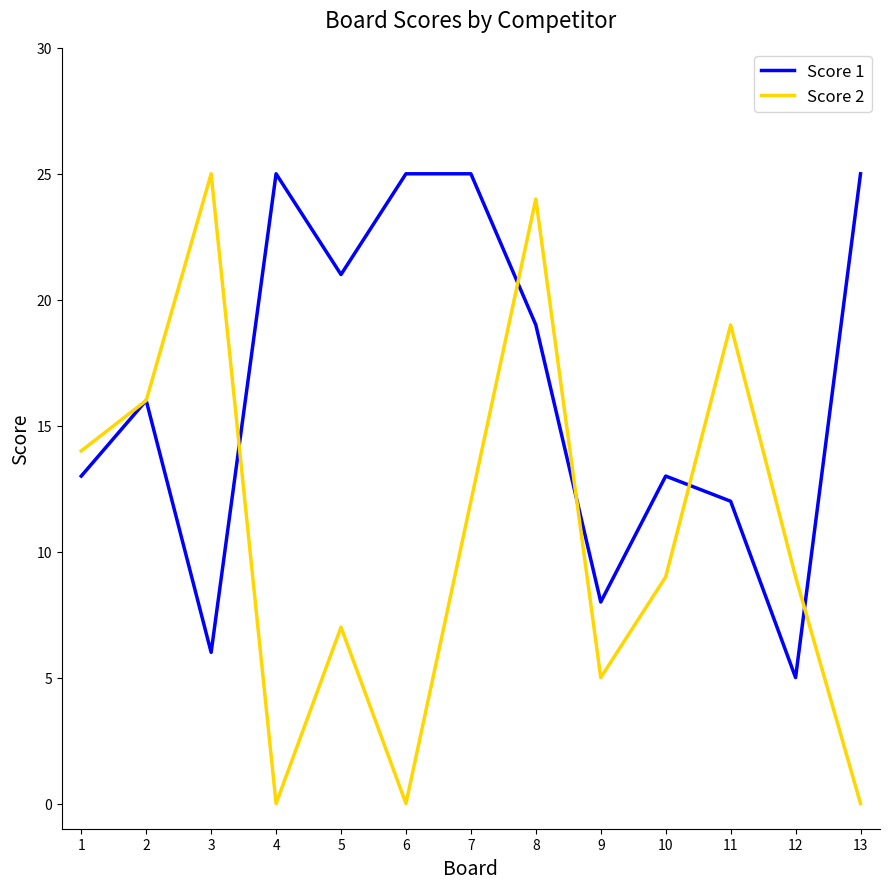

Which category has the lowest value in the Score 1 series?

12